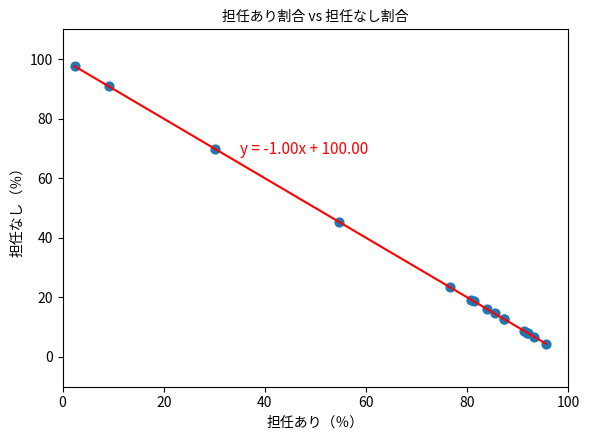

What Y value in the scatter plot is closest to 51?

45.3